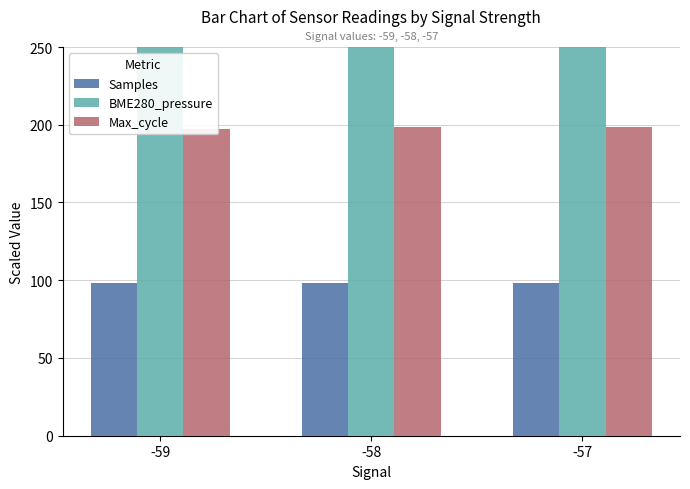

At which label does BME280_pressure reach its minimum?

-57